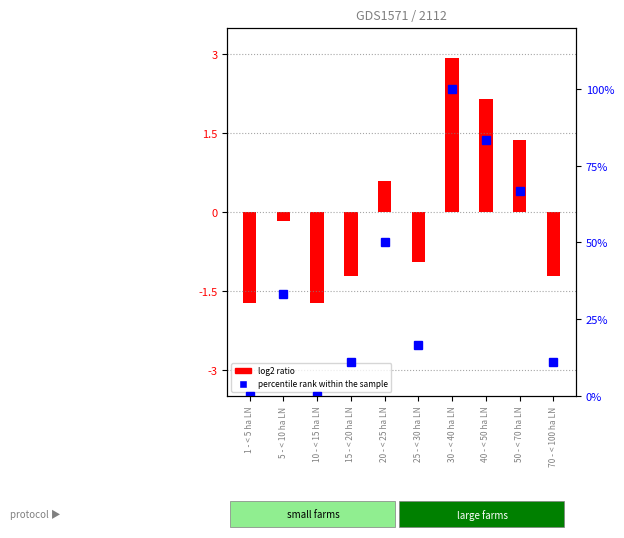

Does the chart contain any negative values?

No